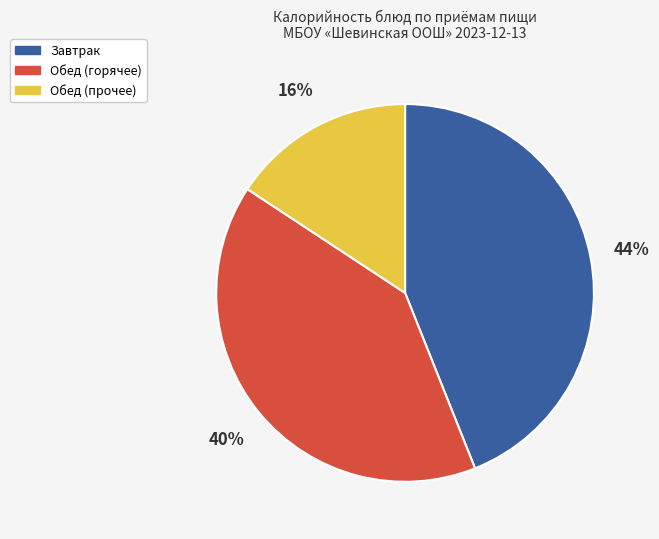

To the nearest percent, what is the difference between the largest and smallest slice percentages?

28%